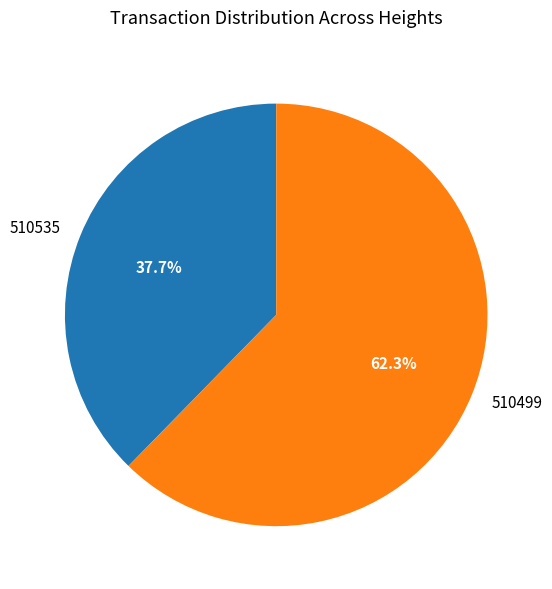

To the nearest percent, what is the difference between the largest and smallest slice percentages?

25%